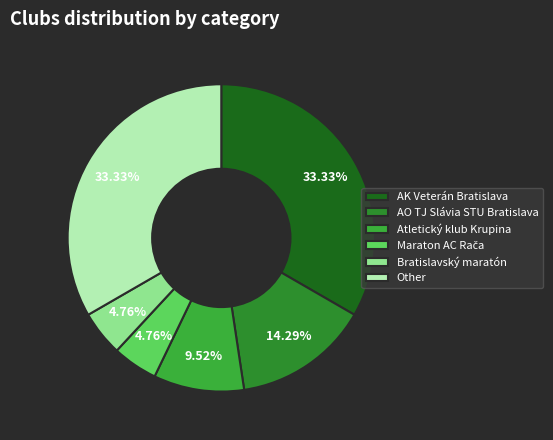

How many segments does this pie chart have?

6